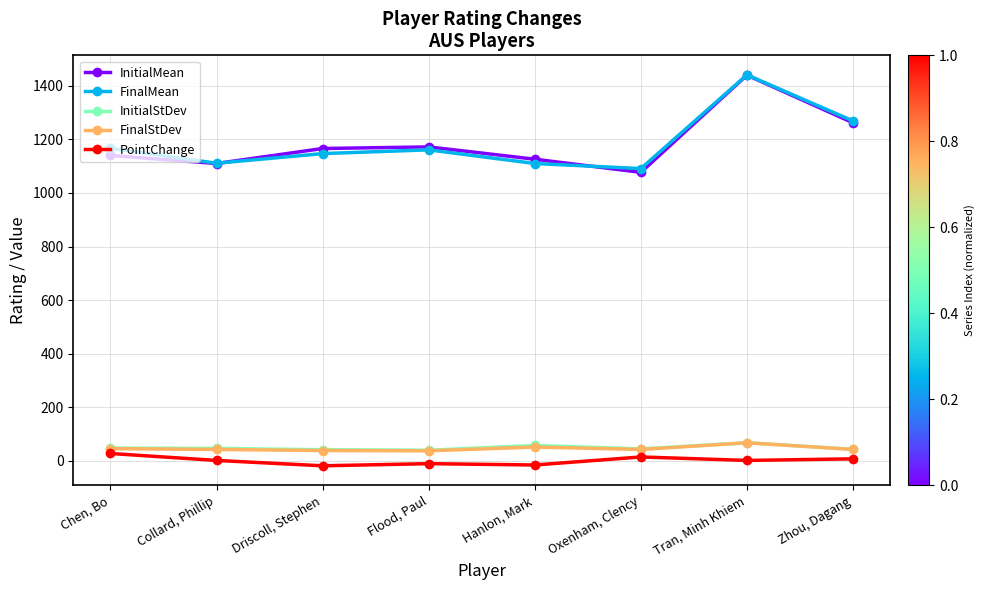

What is the difference between the maximum and minimum values in the FinalMean series?

350